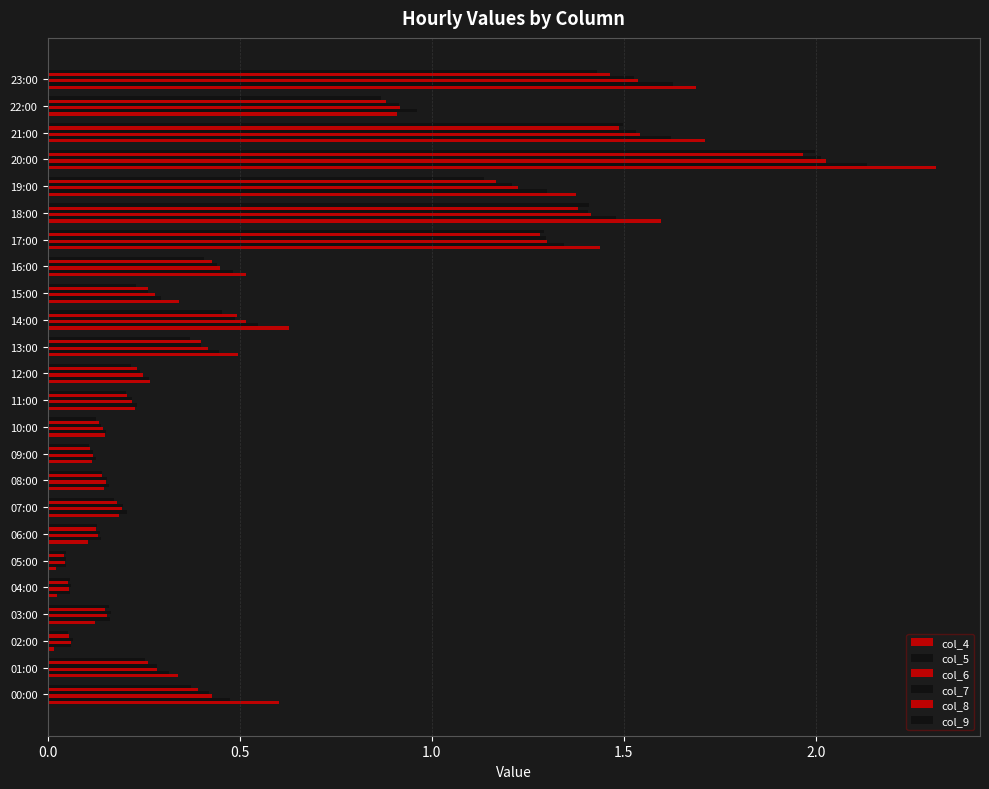

Count the number of categories in the chart.

24